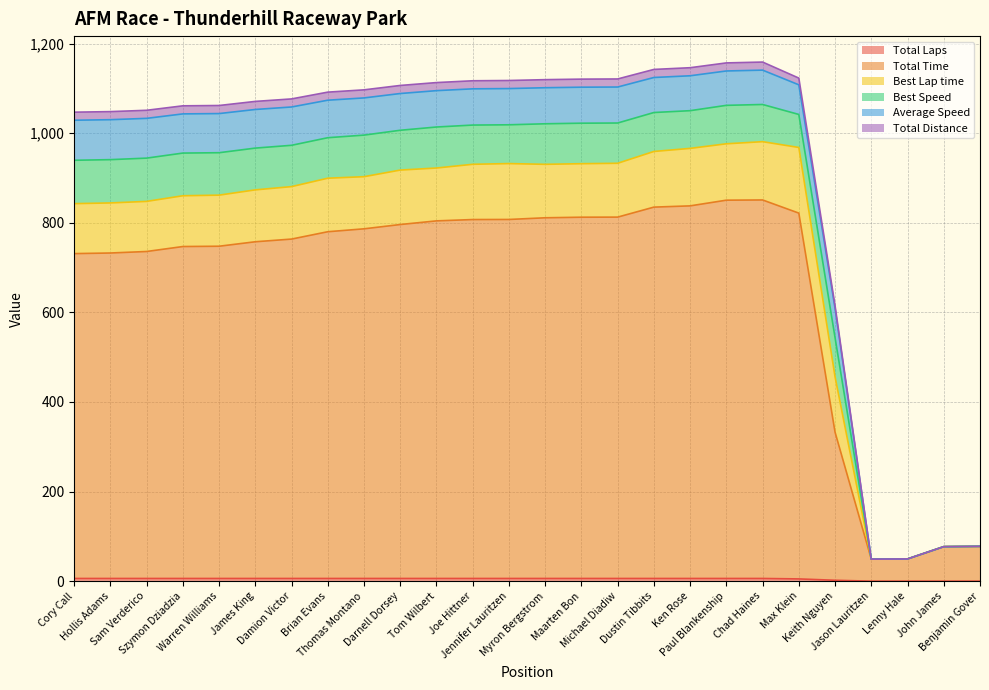

Is the value of Total Laps at Hollis Adams greater than the value of Total Distance at Damion Victor?

No